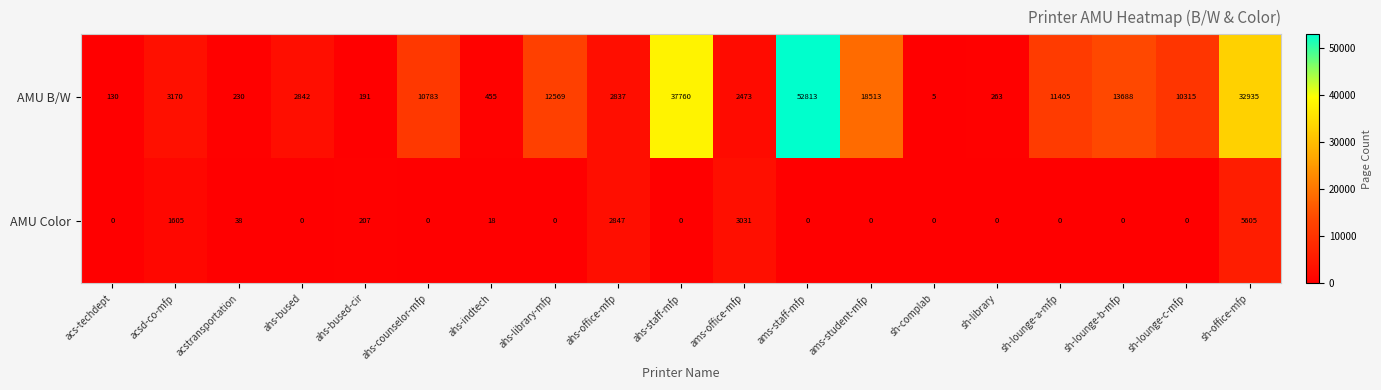

Which series has the largest total across all categories?

AMU B/W